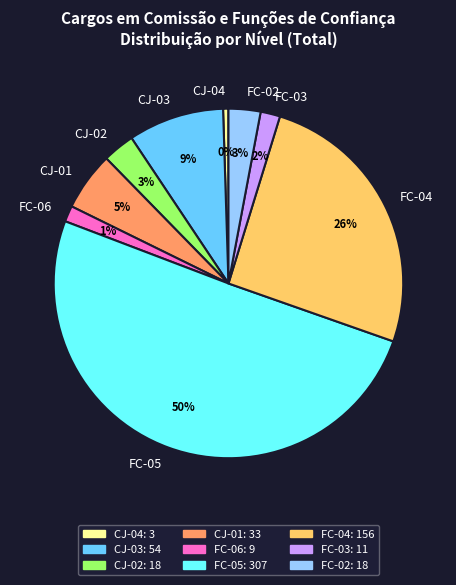

What is the smallest slice in the pie chart?

CJ-04